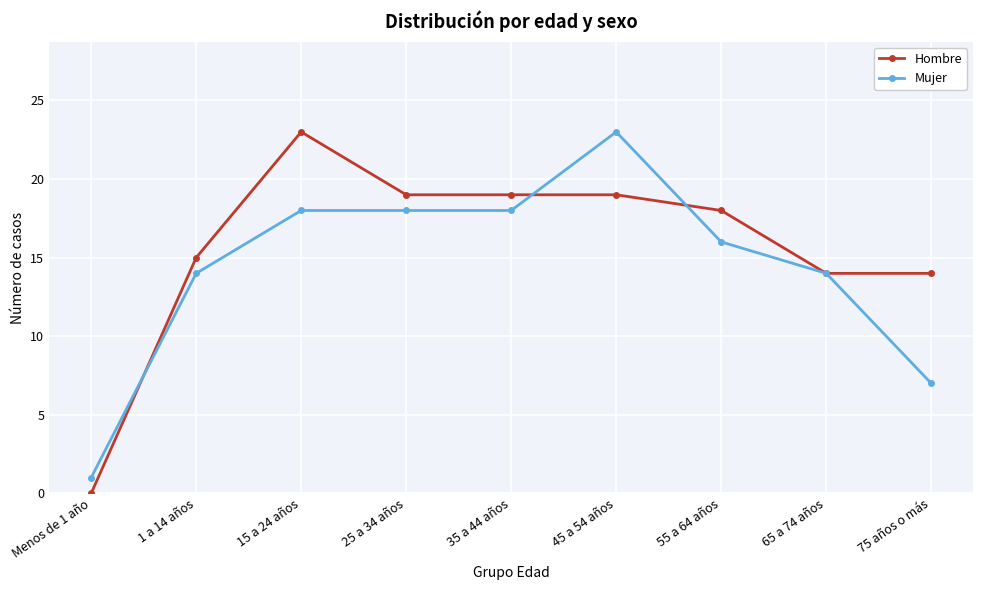

What is the difference between the highest and lowest values at 45 a 54 años?

4